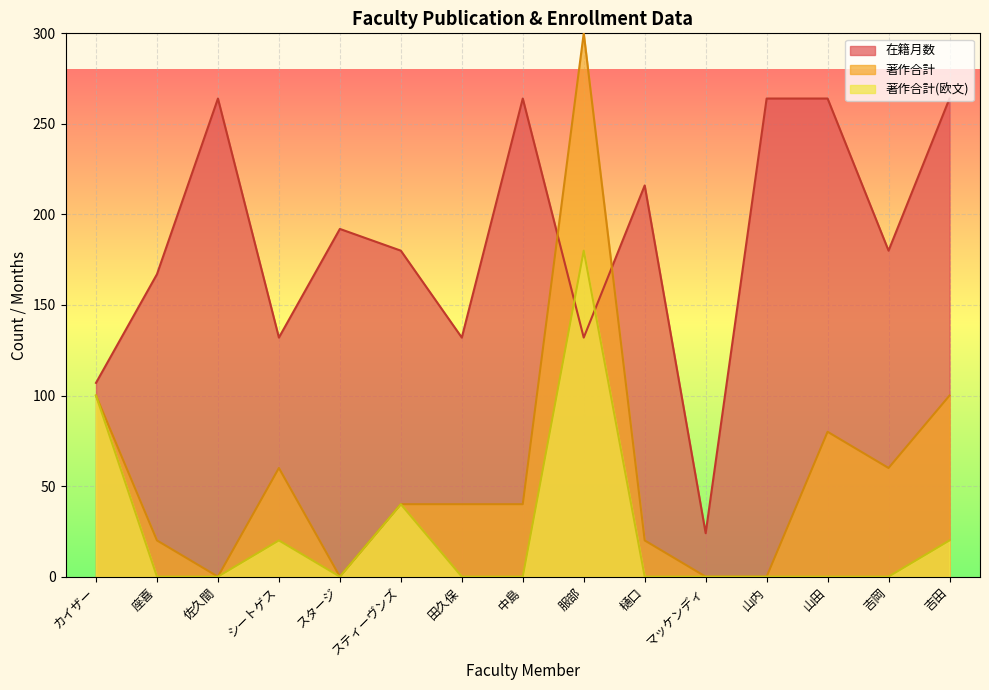

True or false: 著作合計 has more than 0 points higher than both neighbors.

True